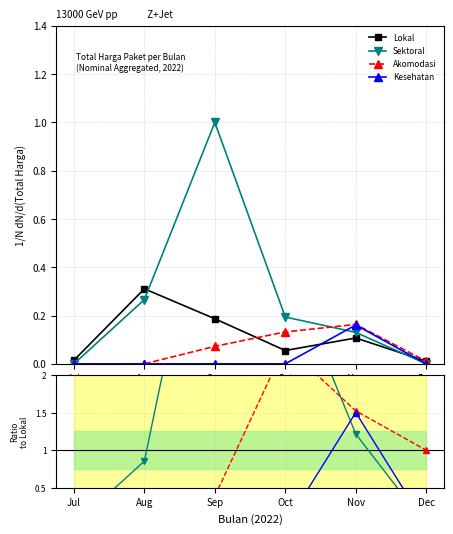

Is this an area chart (filled region under the line)?

No